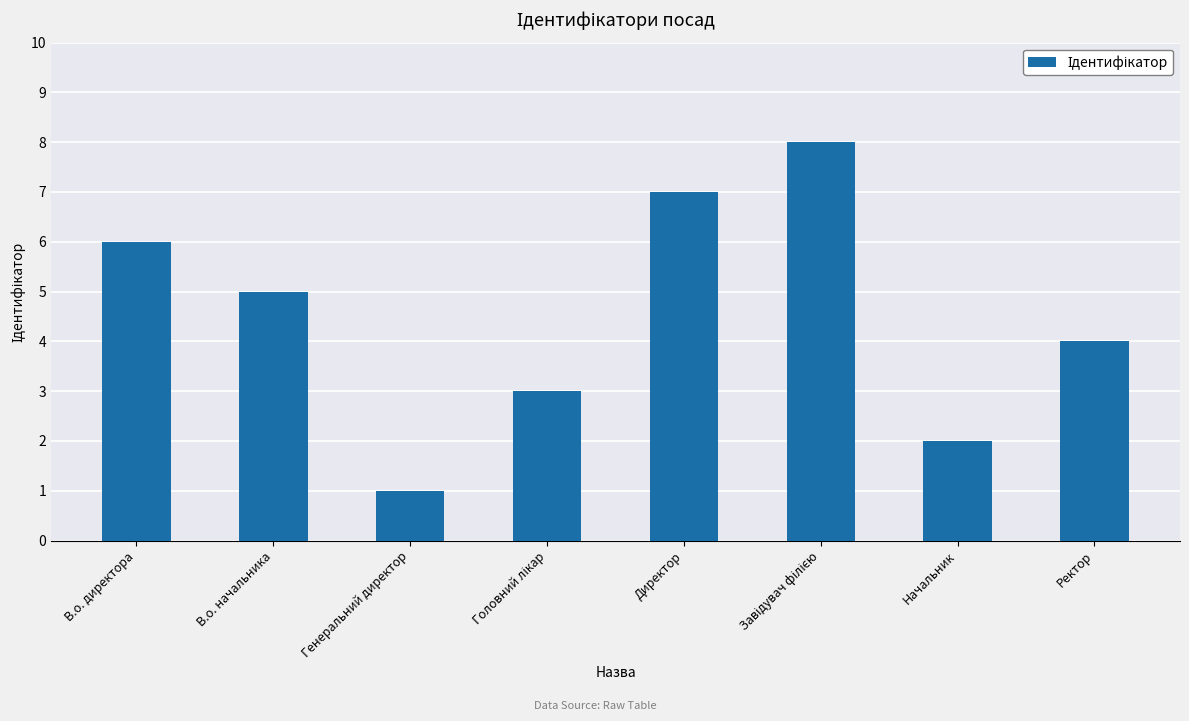

What is the approximate value at Генеральний директор?

1